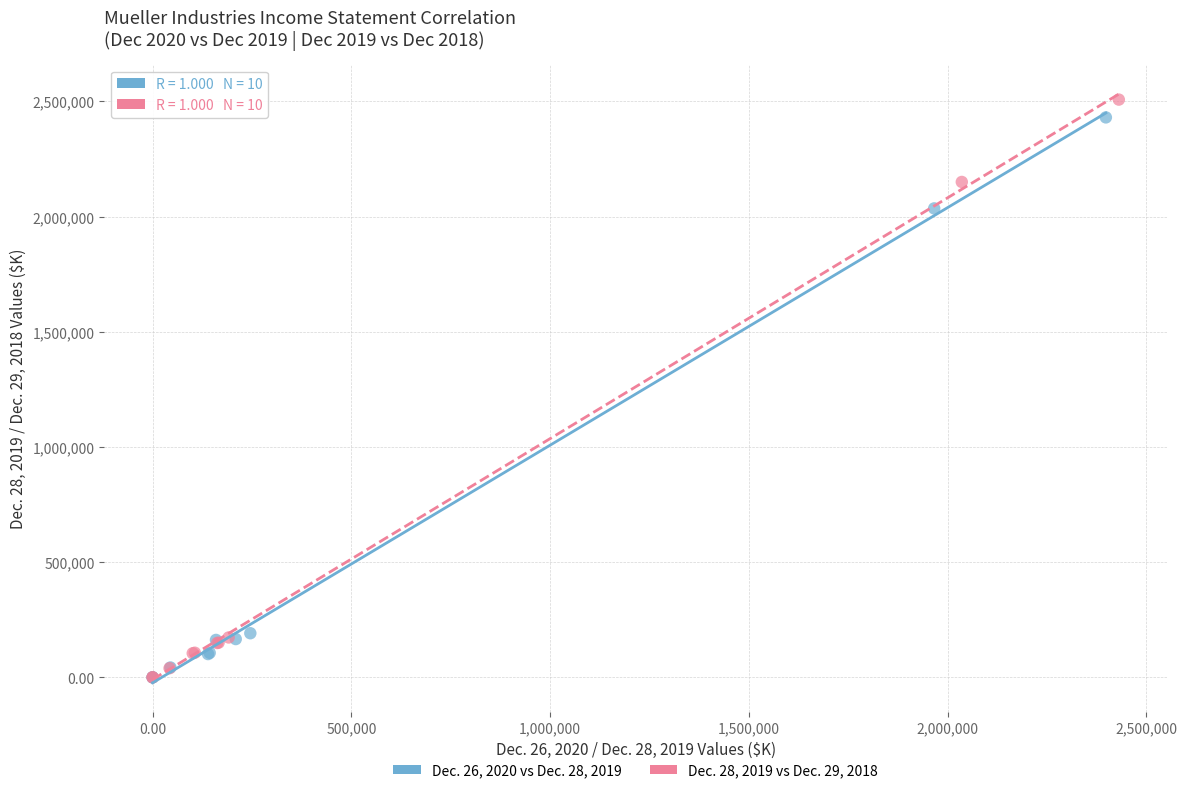

Which series has the largest Y range (max minus min)?

Dec. 28, 2019 vs Dec. 29, 2018